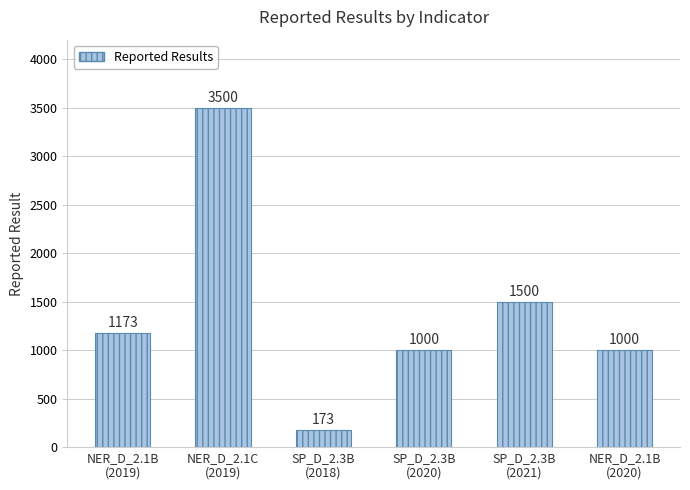

Which has a higher value, SP_D_2.3B
(2021) or NER_D_2.1B
(2019)?

SP_D_2.3B
(2021)